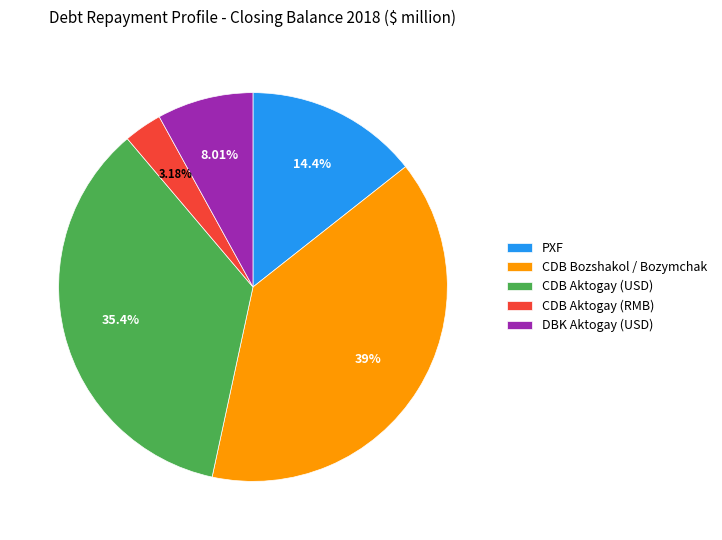

Is there a majority slice in this chart?

No